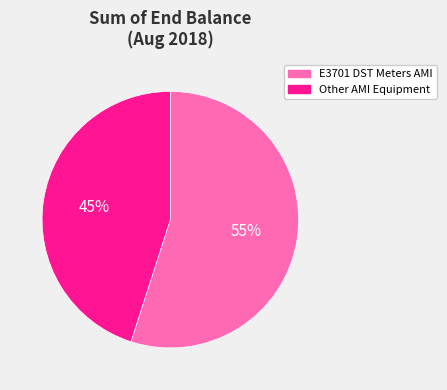

To the nearest percent, what is the average slice percentage?

50%